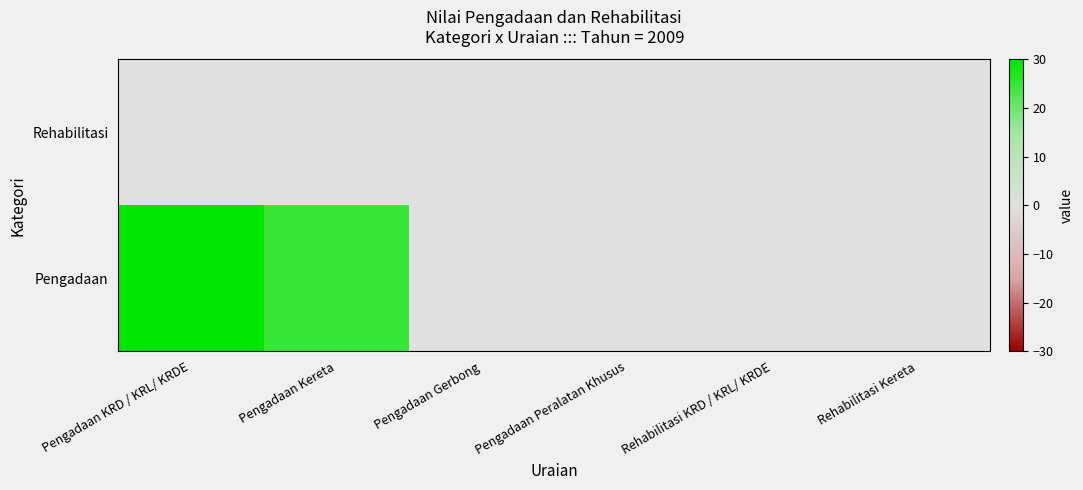

Reading left to right, what are all the values shown in this chart?

Pengadaan: Pengadaan KRD / KRL/ KRDE=30	Pengadaan Kereta=25	Pengadaan Gerbong=0	Pengadaan Peralatan Khusus=0	Rehabilitasi KRD / KRL/ KRDE=0	Rehabilitasi Kereta=0
Rehabilitasi: Pengadaan KRD / KRL/ KRDE=0	Pengadaan Kereta=0	Pengadaan Gerbong=0	Pengadaan Peralatan Khusus=0	Rehabilitasi KRD / KRL/ KRDE=0	Rehabilitasi Kereta=0